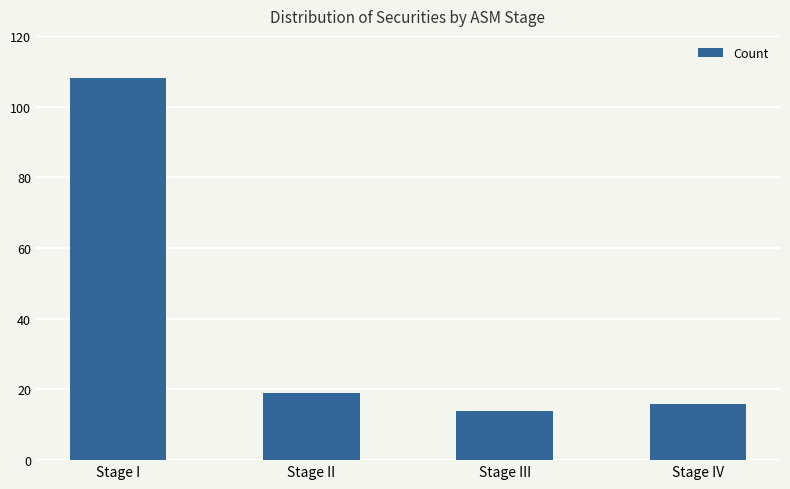

The chart shows a value of 16 at Stage IV. True or false?

True